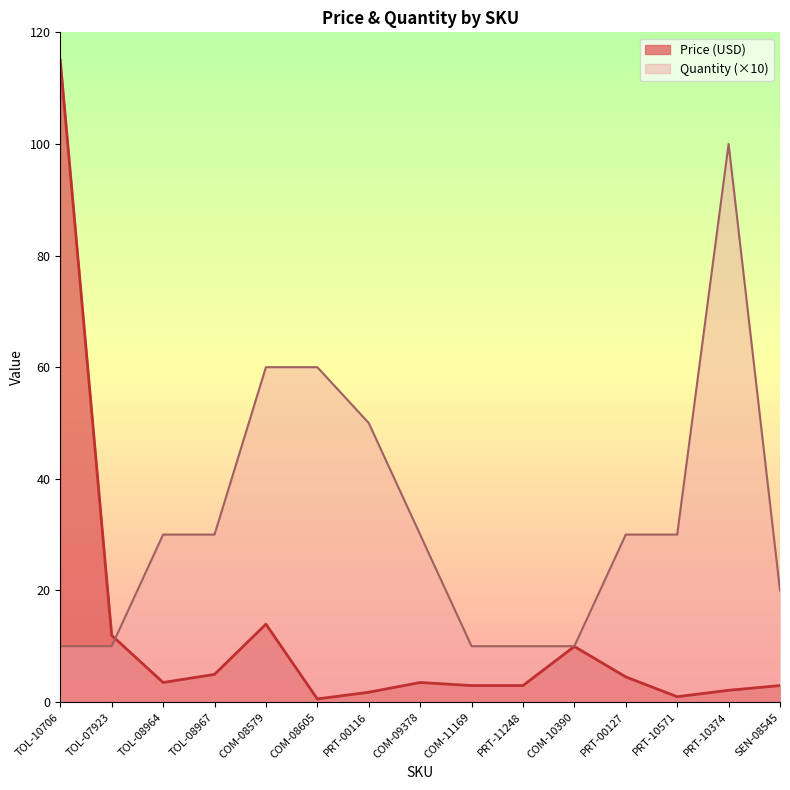

Between which two adjacent categories do Quantity and Price (USD) first intersect?

TOL-07923 and TOL-08964